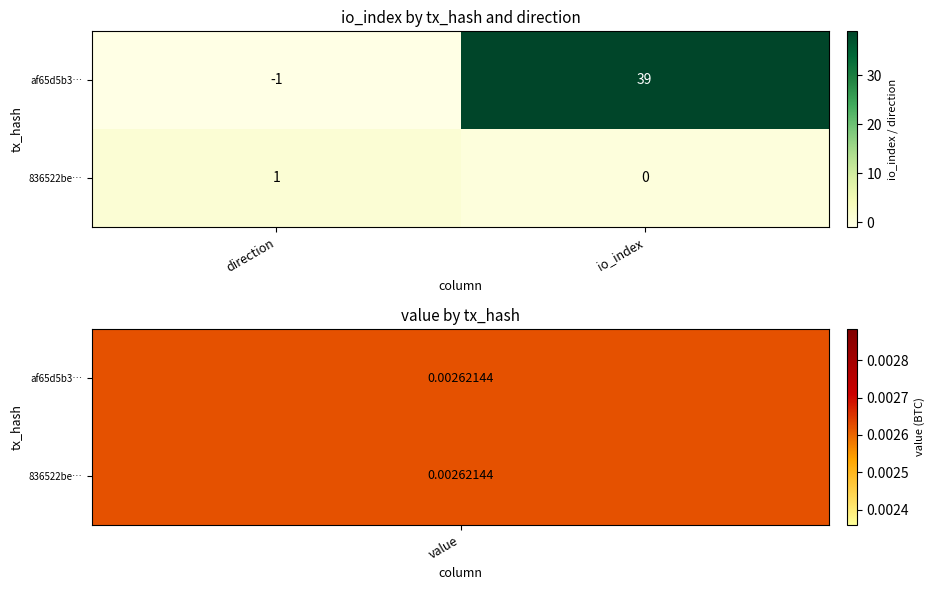

True or false: 836522be… has a value of 1 at direction.

True